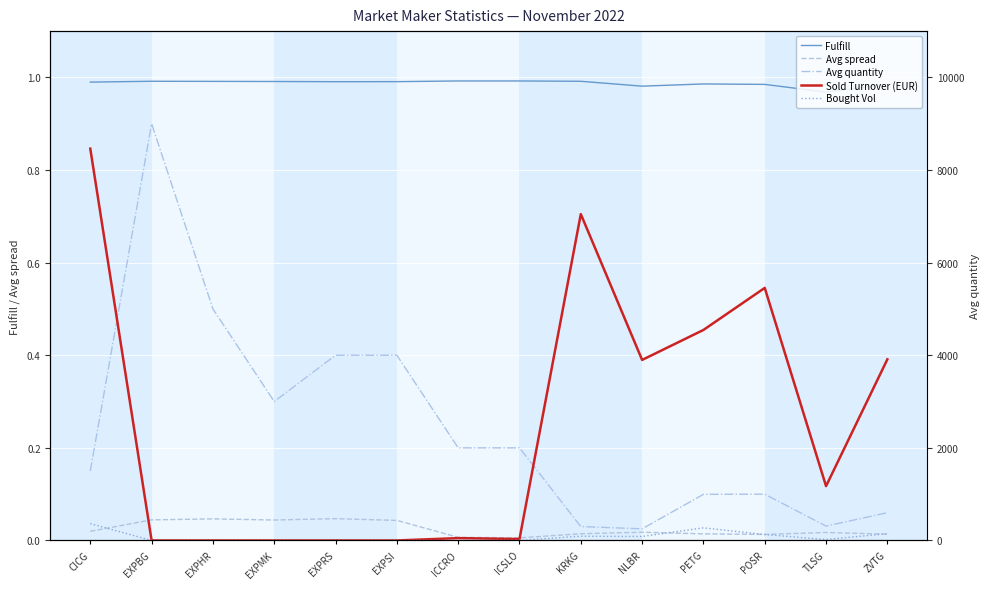

What is the sum of the Avg quantity values at TLSG and KRKG?

610.4